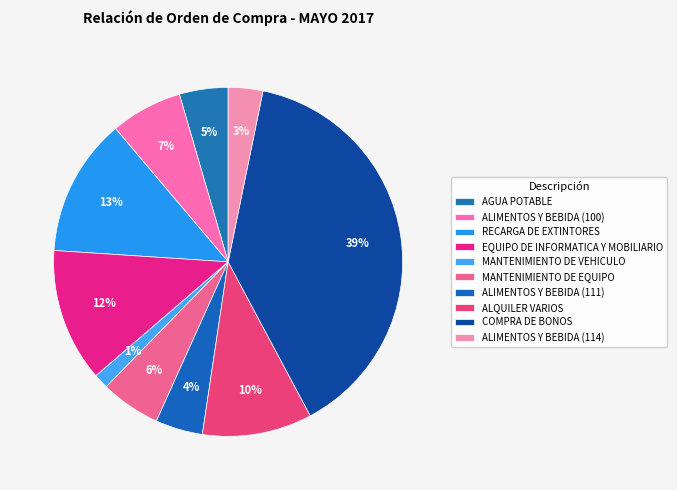

How many segments does this pie chart have?

10